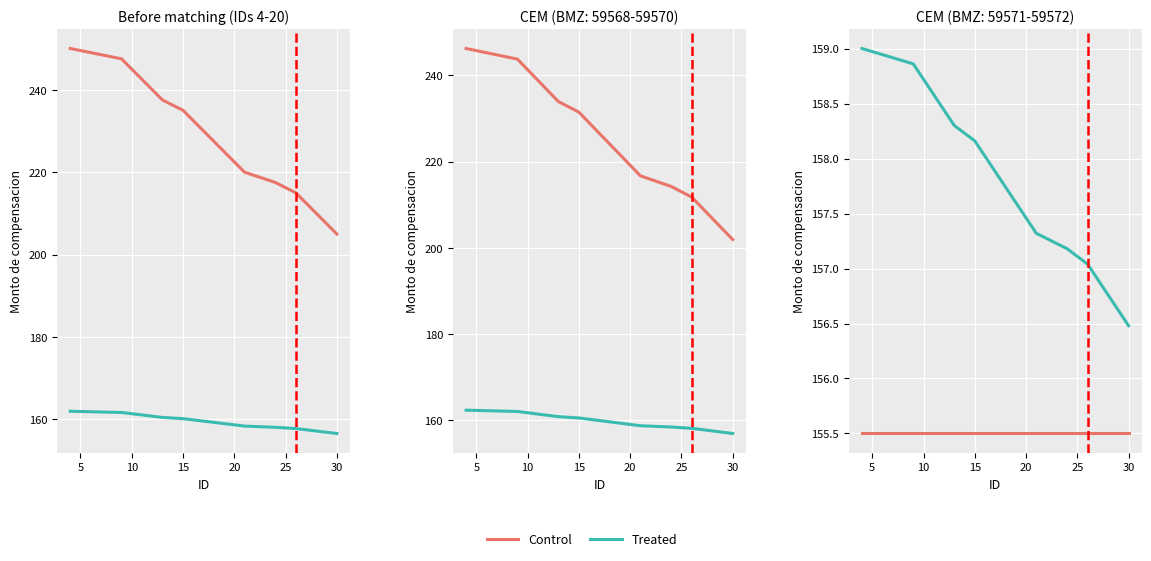

How many data points in Treated are above 157?

15